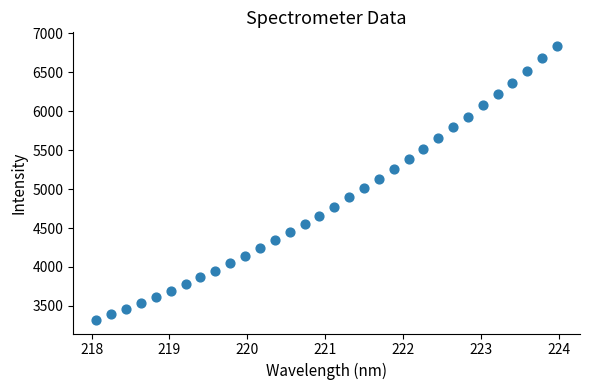

What is the range of X values (max minus min)?

5.9